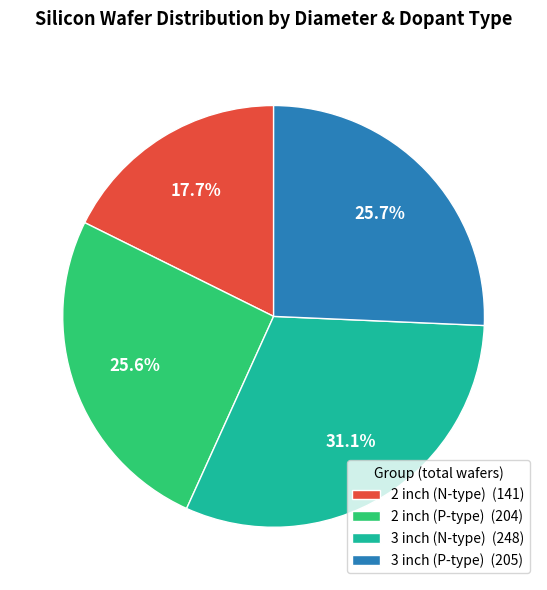

Between 3 inch (N-type) (248) and 3 inch (P-type) (205), which is larger?

3 inch (N-type) (248)